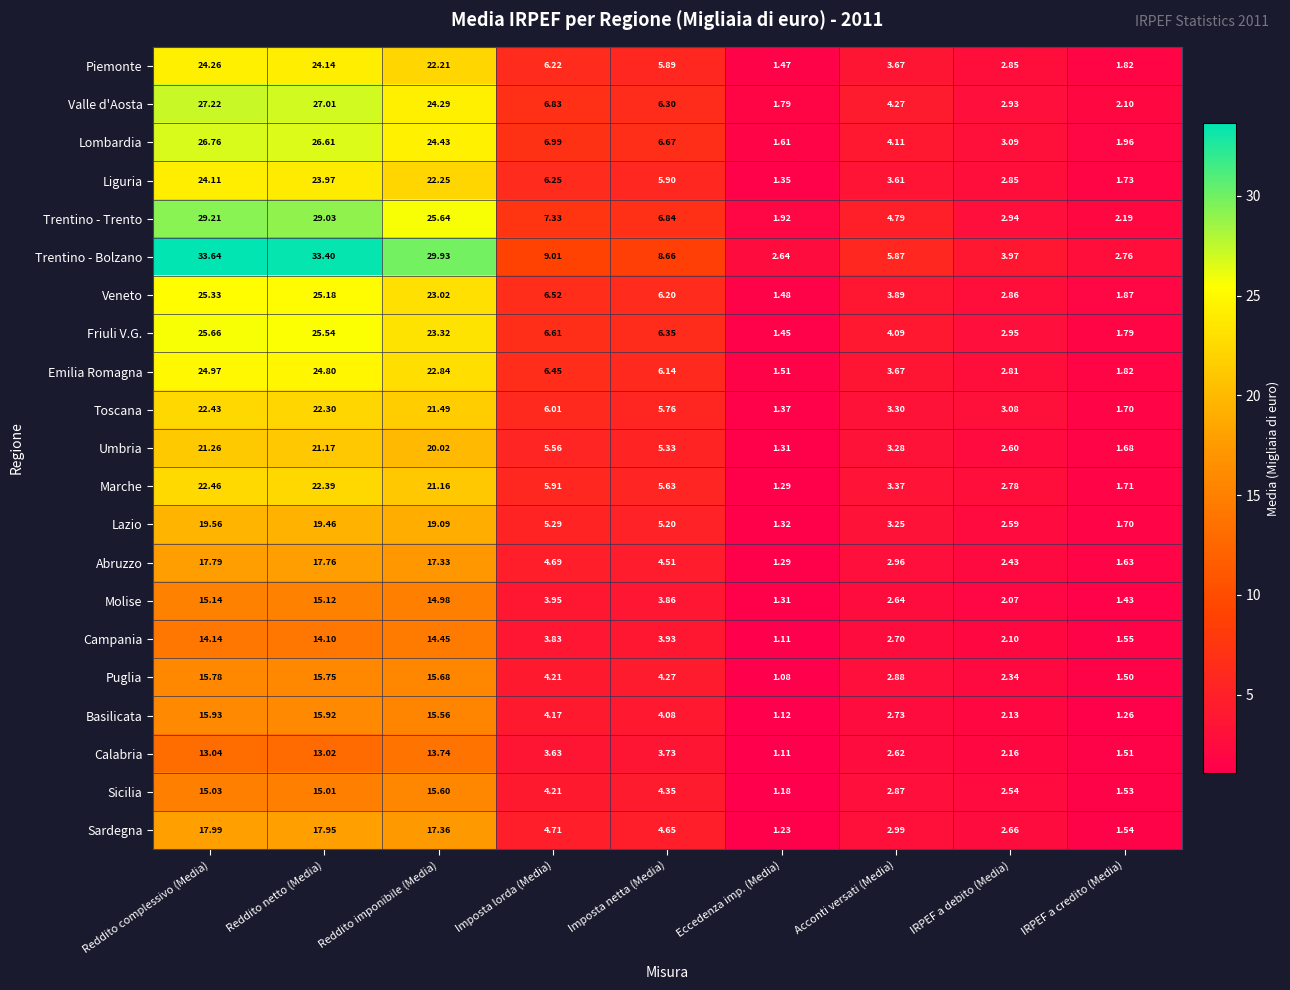

Between Reddito imponibile (Media) and Imposta netta (Media), which series saw the biggest shift?

Trentino - Bolzano